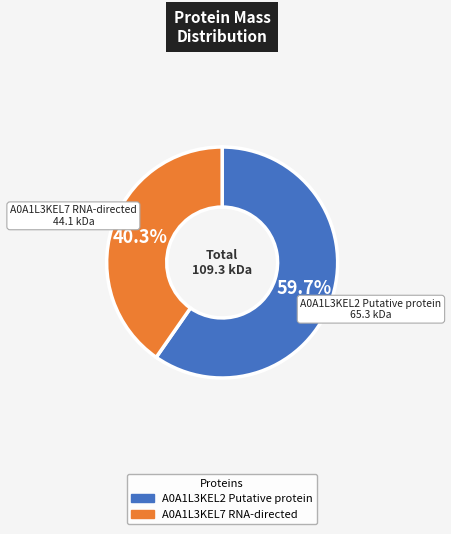

Which category has the biggest portion of the pie?

A0A1L3KEL2 Putative protein